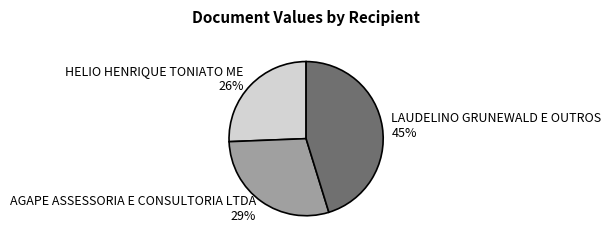

Combined, do AGAPE ASSESSORIA E CONSULTORIA LTDA and HELIO HENRIQUE TONIATO ME account for over 50%?

Yes